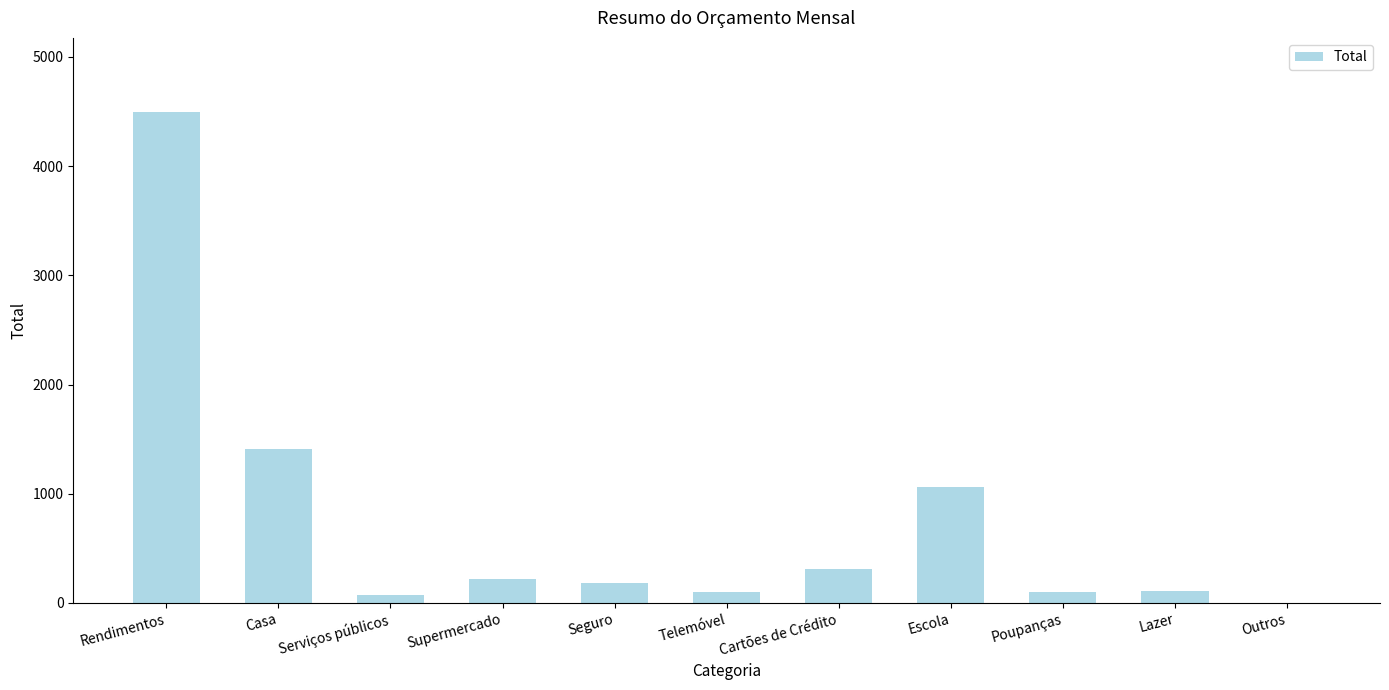

What is the sum of the values at Escola and Lazer?

1170